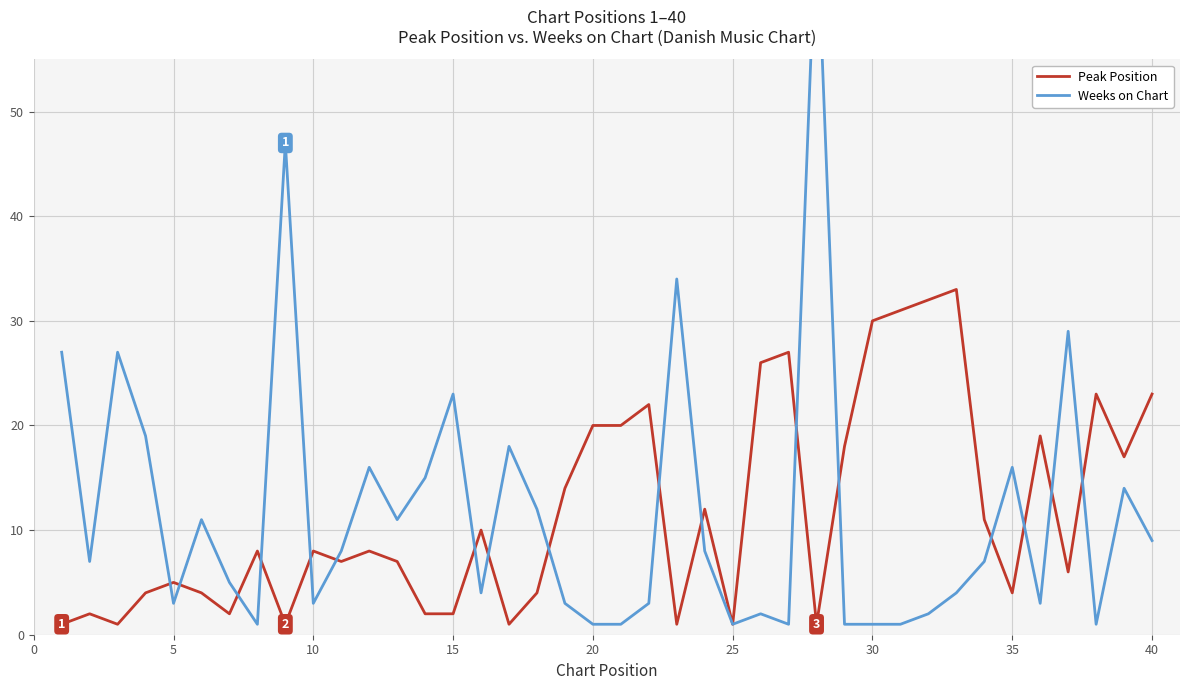

What is the greatest value displayed?

69